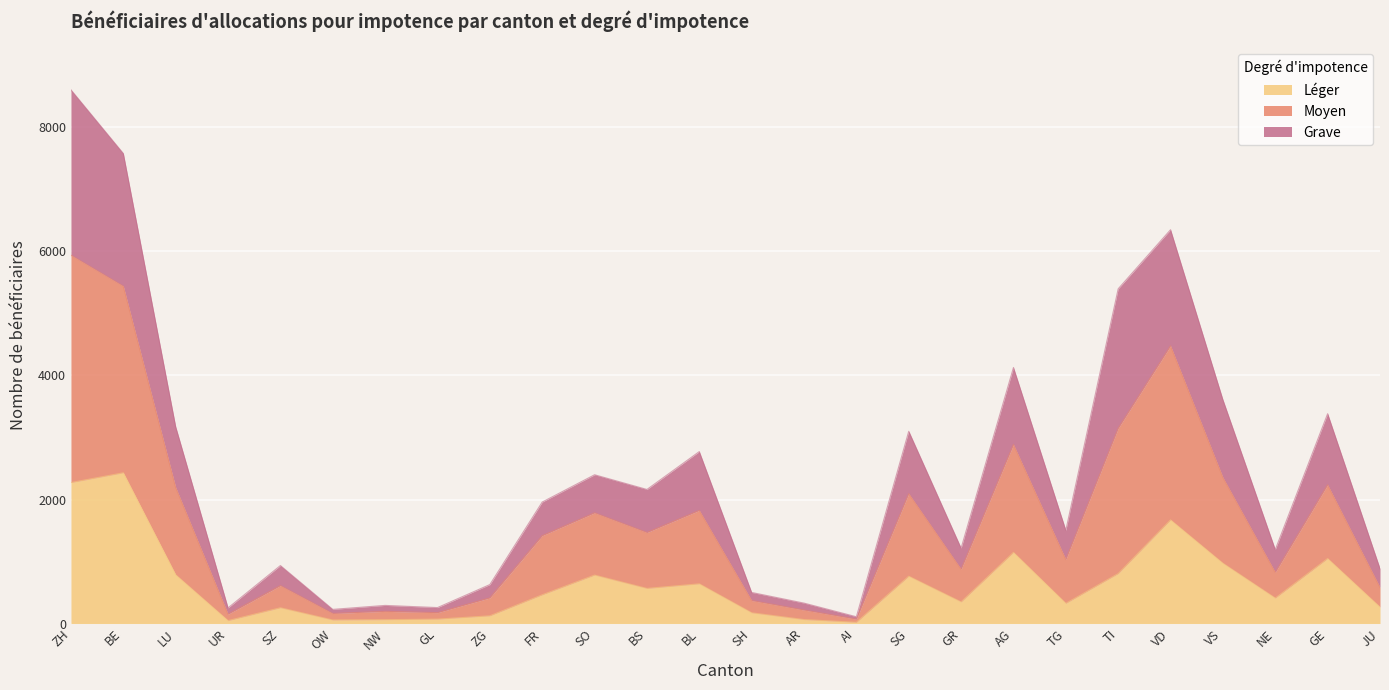

Is it true that Léger equals 748 at FR?

False